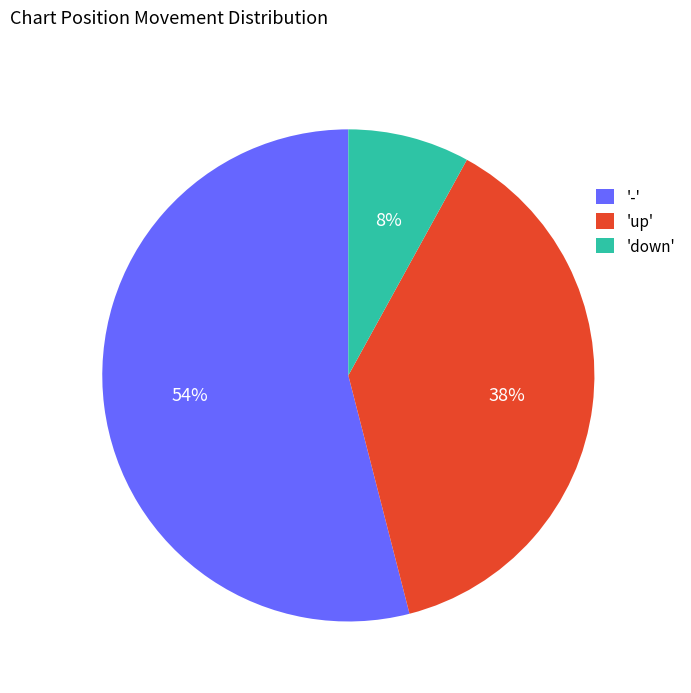

Is the sum of 'down' and '-' greater than half?

Yes